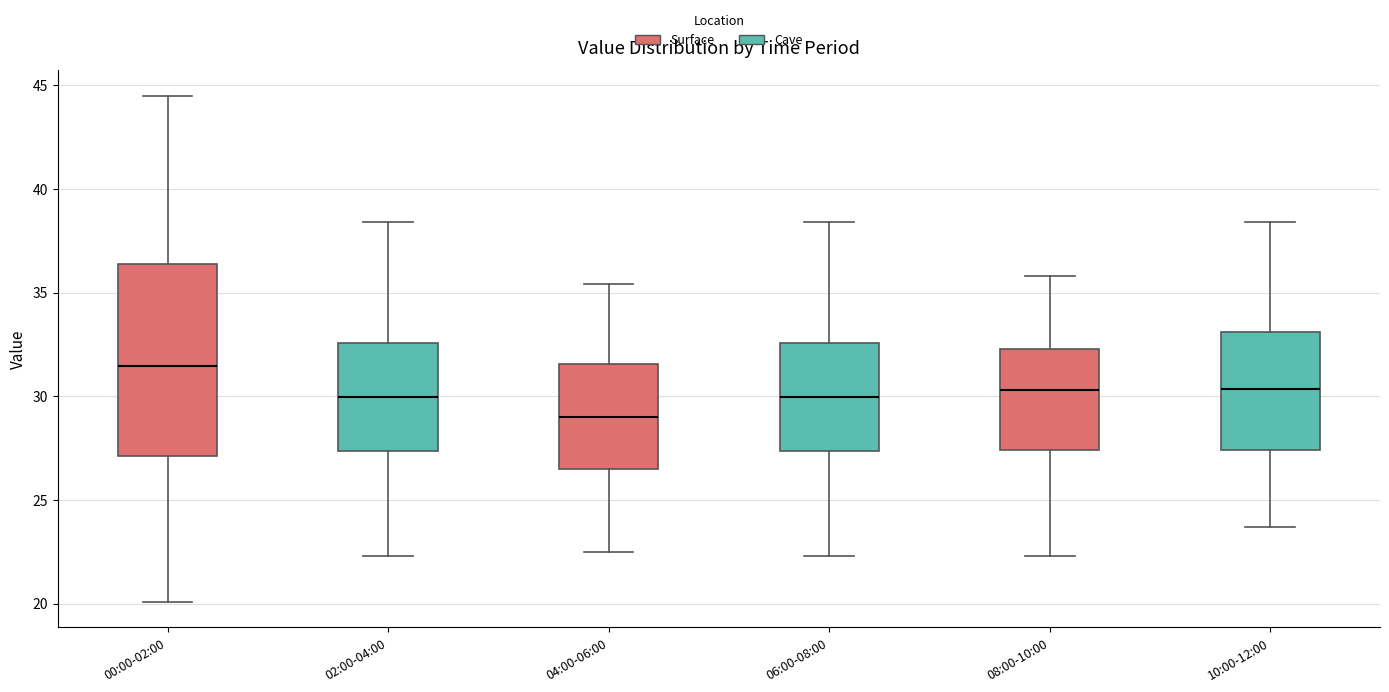

Which box's median line is the highest?

00:00-02:00